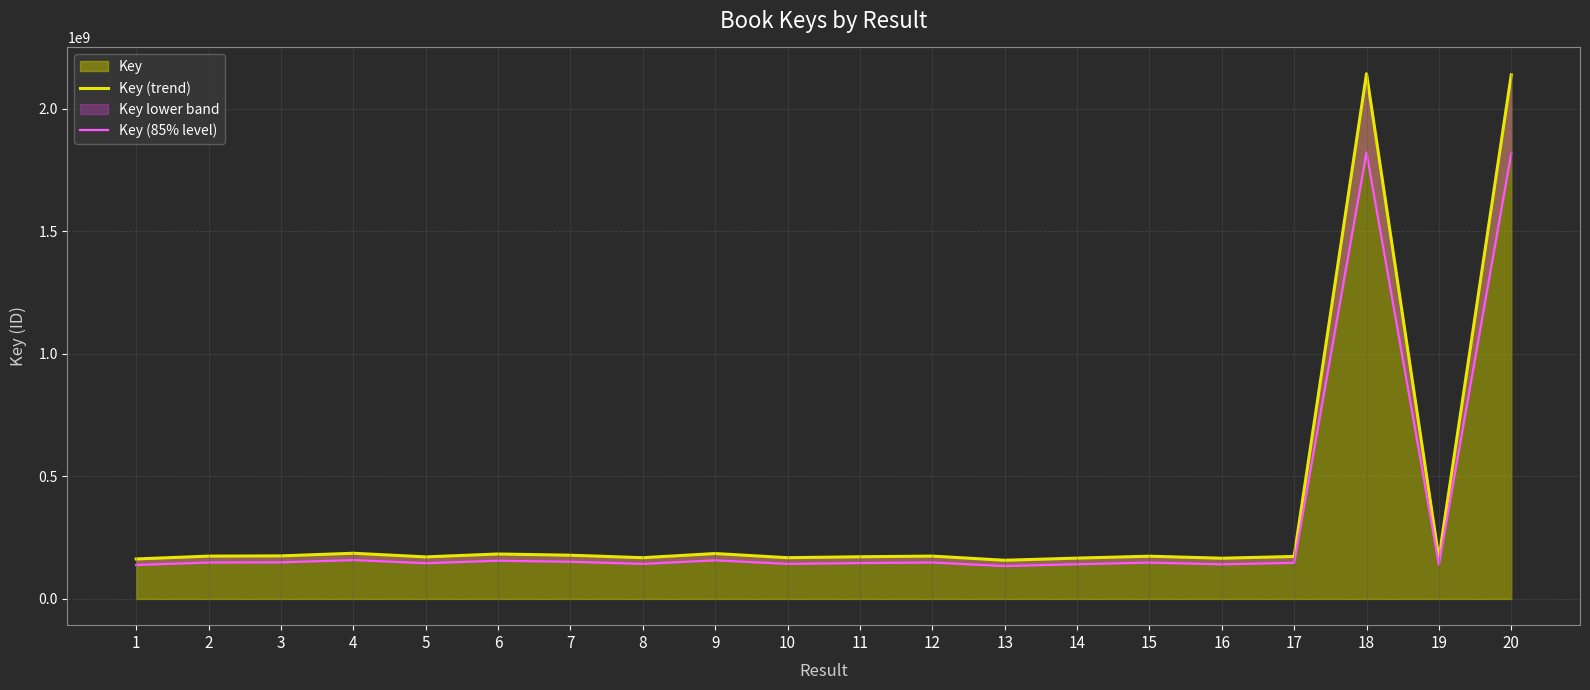

What is the average value of the Key (85% level) series?

313785713.8